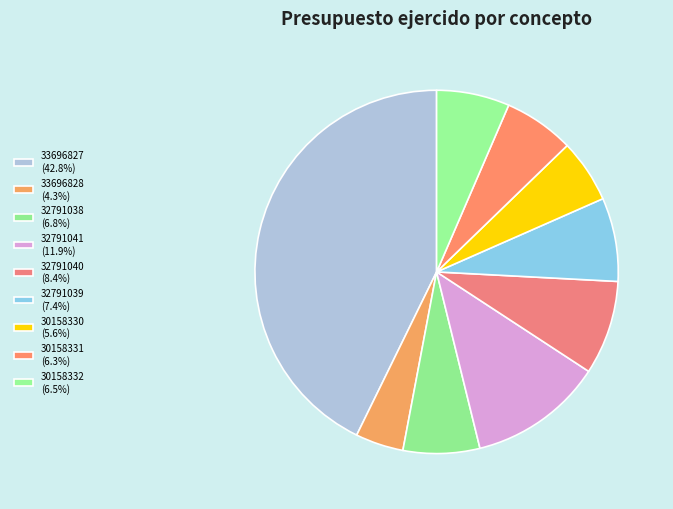

What is the largest slice in the pie chart?

33696827